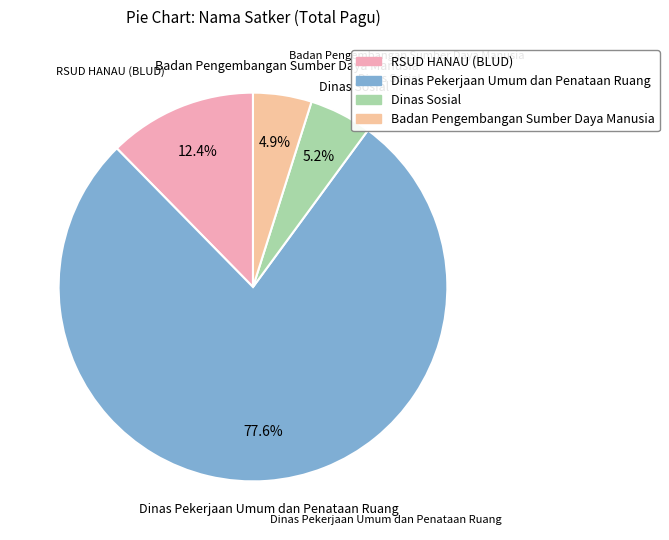

Approximately how many times larger is the value at RSUD HANAU (BLUD) compared to Badan Pengembangan Sumber Daya Manusia?

2.5